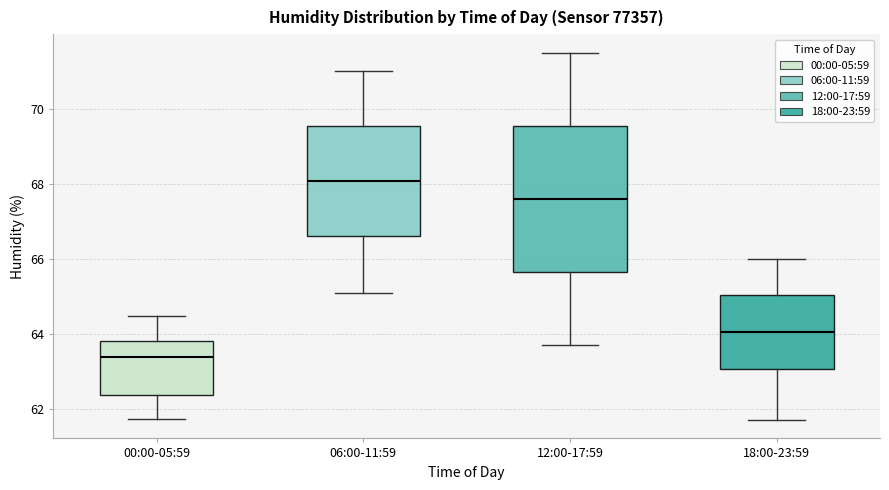

Reading left to right, transcribe this box plot: for each box, give where its median line is, the range the box spans, and where its two whiskers end, as read against the y-axis. The values are not printed on the chart, so give them approximately, as read against the axis.

00:00-05:59: median 63.4, box 62.4 to 63.8, whiskers 61.8 to 64.4
06:00-11:59: median 68.0, box 66.6 to 69.6, whiskers 65.2 to 71.0
12:00-17:59: median 67.6, box 65.6 to 69.6, whiskers 63.8 to 71.6
18:00-23:59: median 64.0, box 63.0 to 65.0, whiskers 61.8 to 66.0